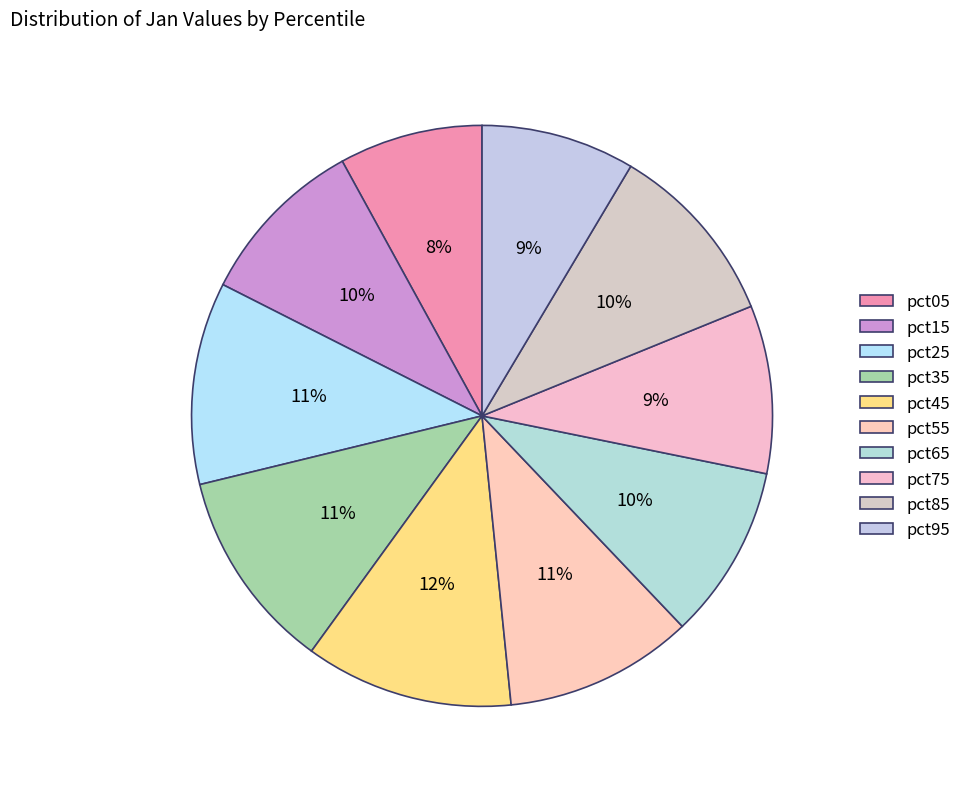

Which category has the biggest portion of the pie?

pct45